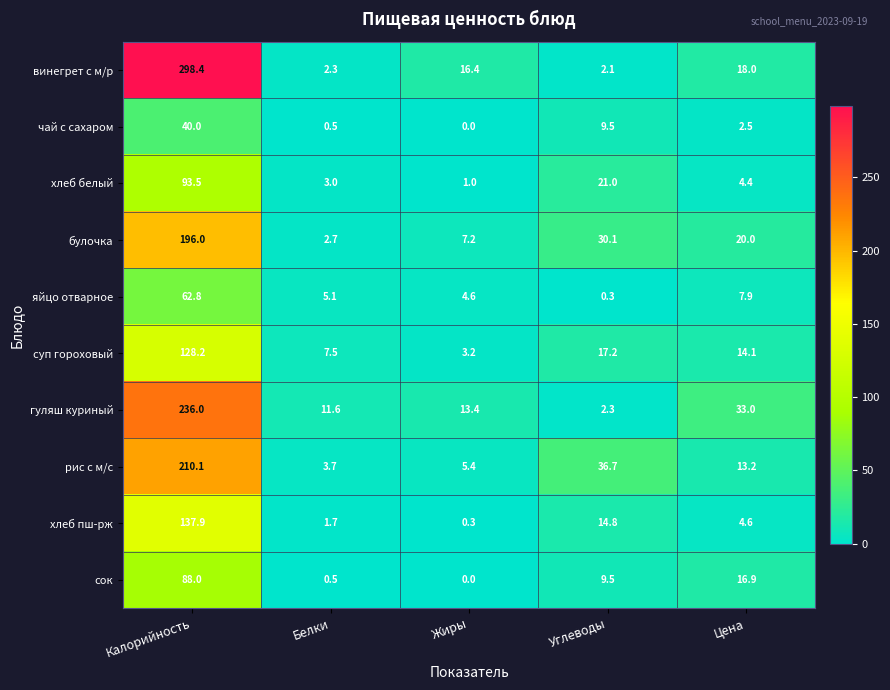

Which category has the highest value across all series?

Калорийность